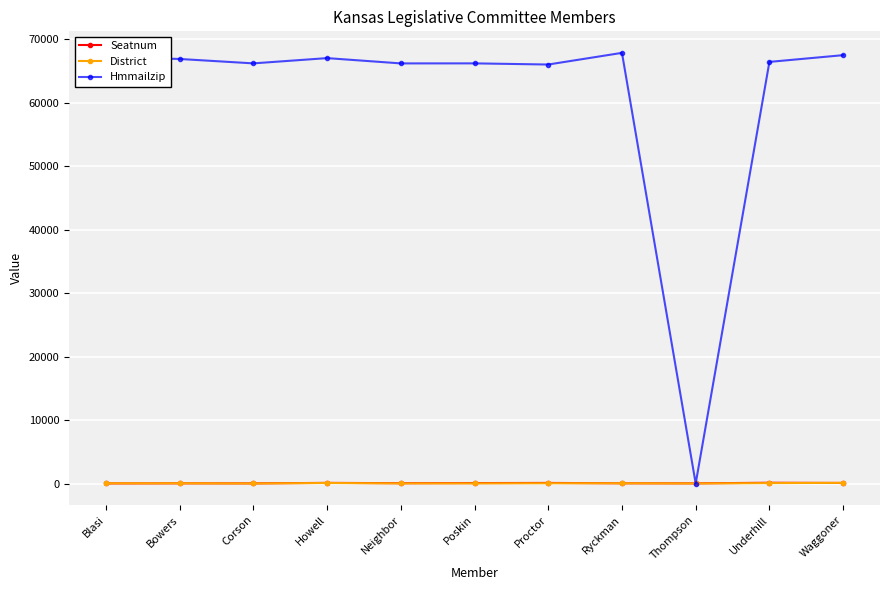

What is the spread (max minus min) of values at Proctor?

65986